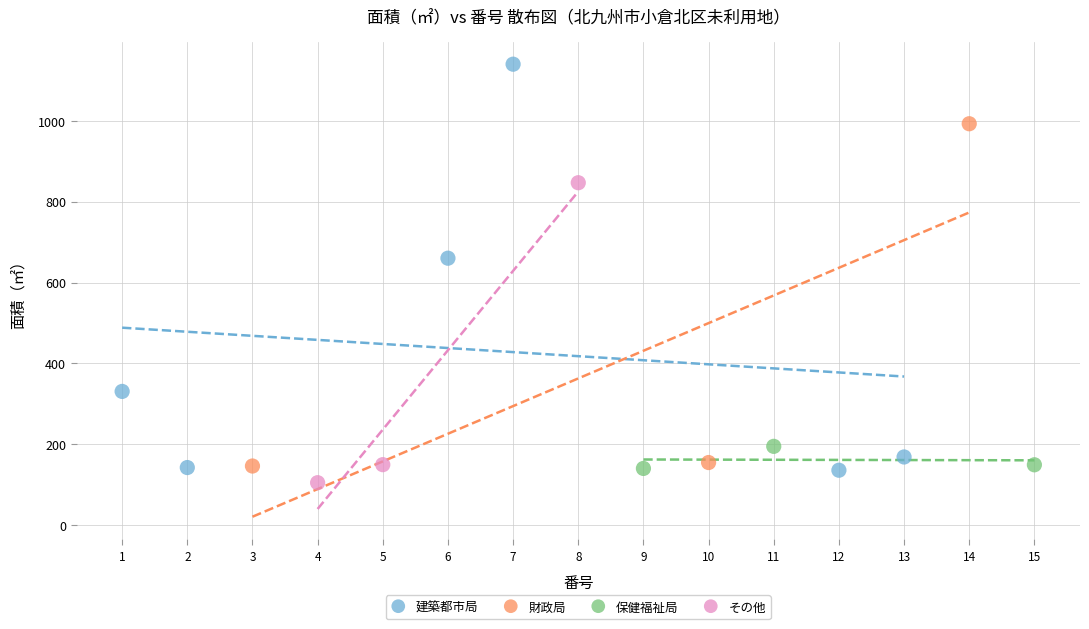

Which series has the largest Y range (max minus min)?

建築都市局